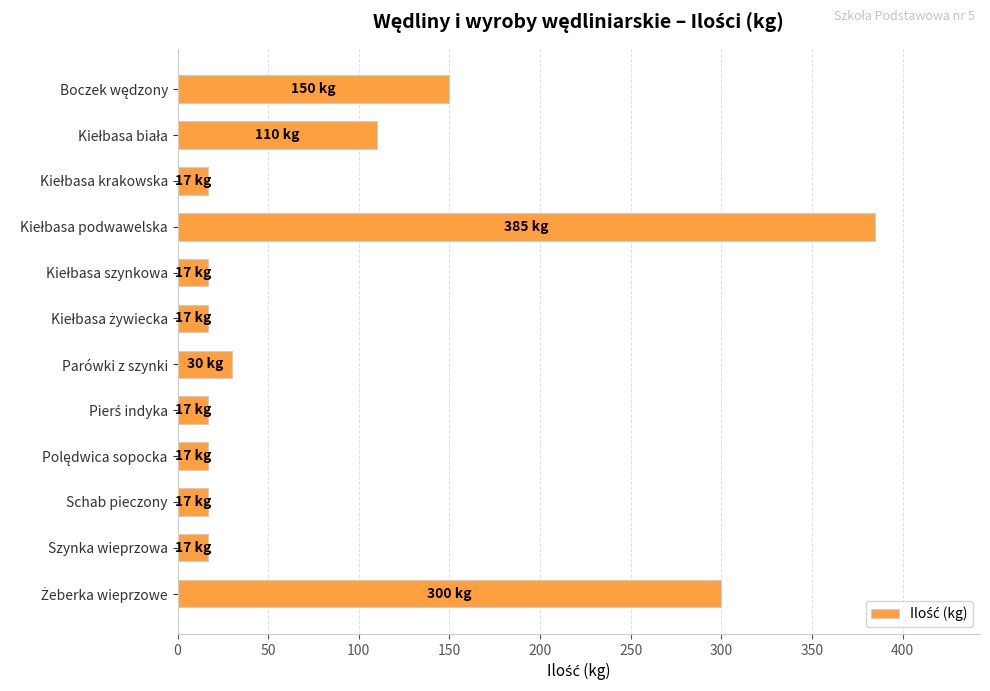

How many bars are there in total?

12